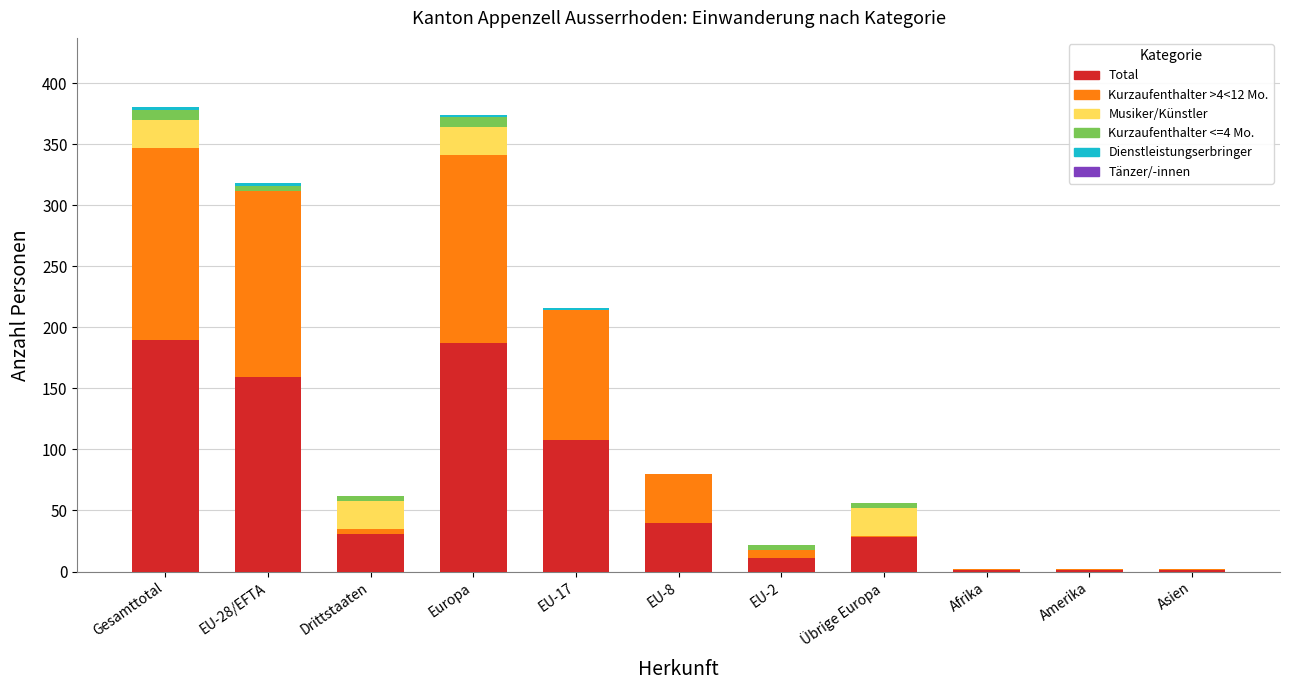

What is the maximum value for Total?

190